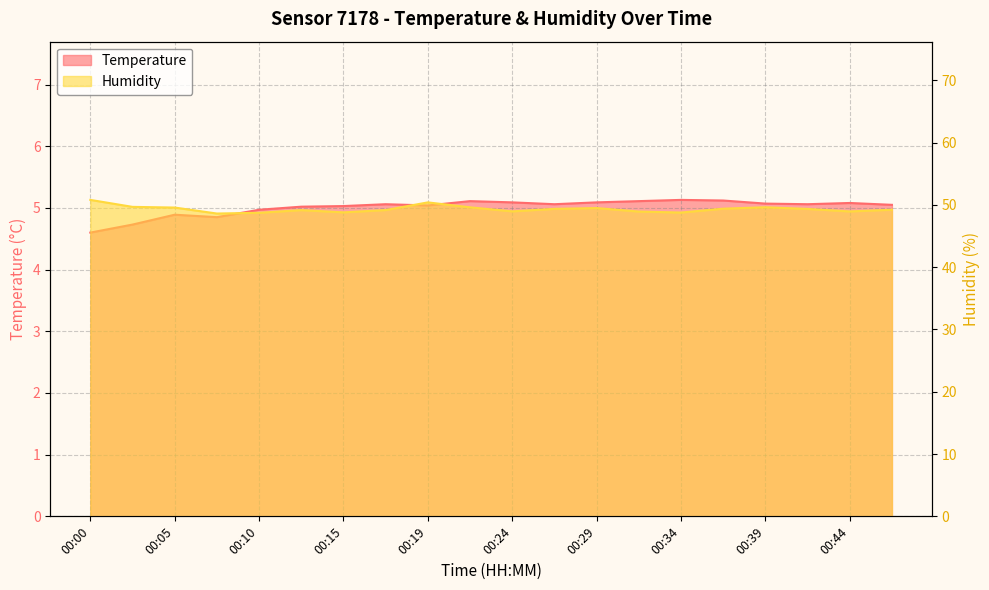

How many values in the Temperature series exceed 5?

15